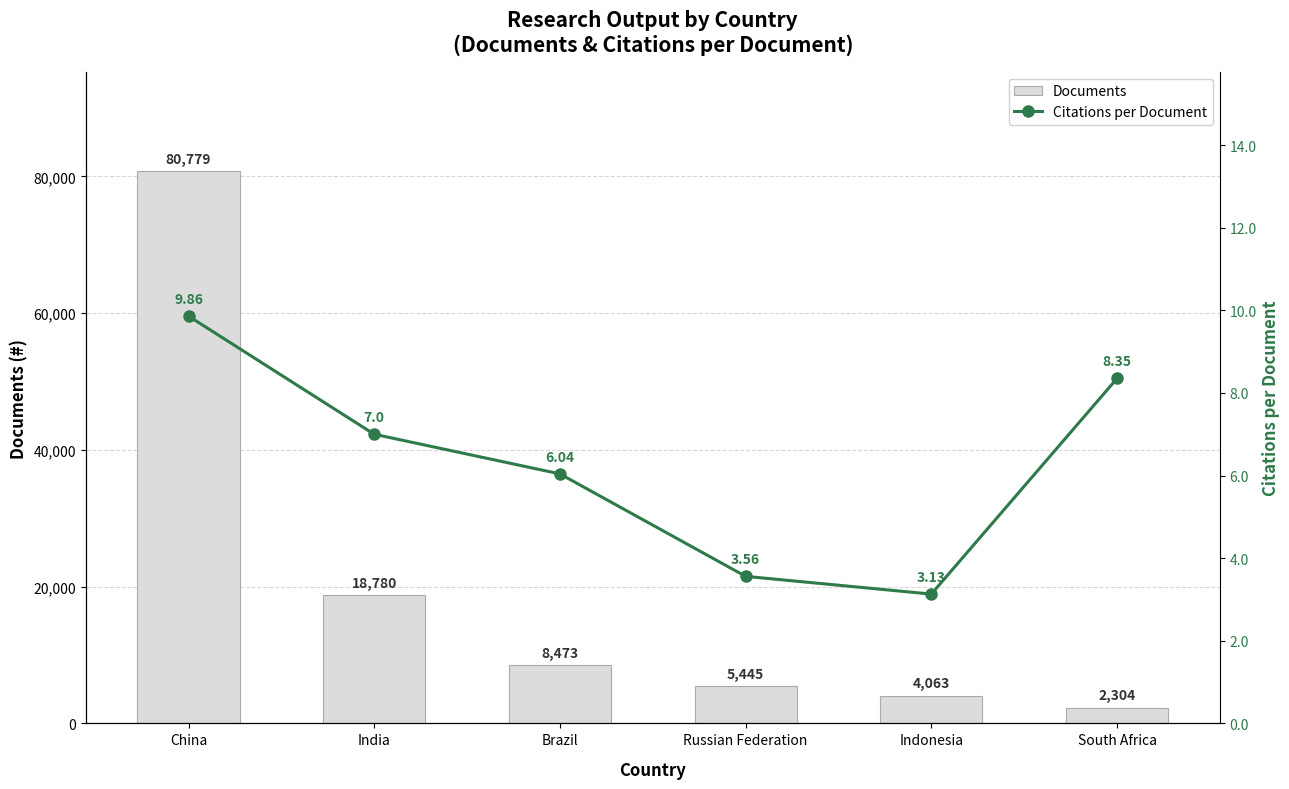

What is the difference between the maximum and minimum values in the Citations per Document series?

6.7